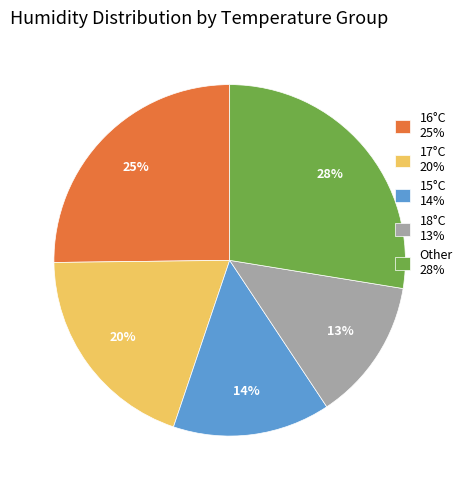

True or false: 15°C 14% accounts for 27% of the total.

False